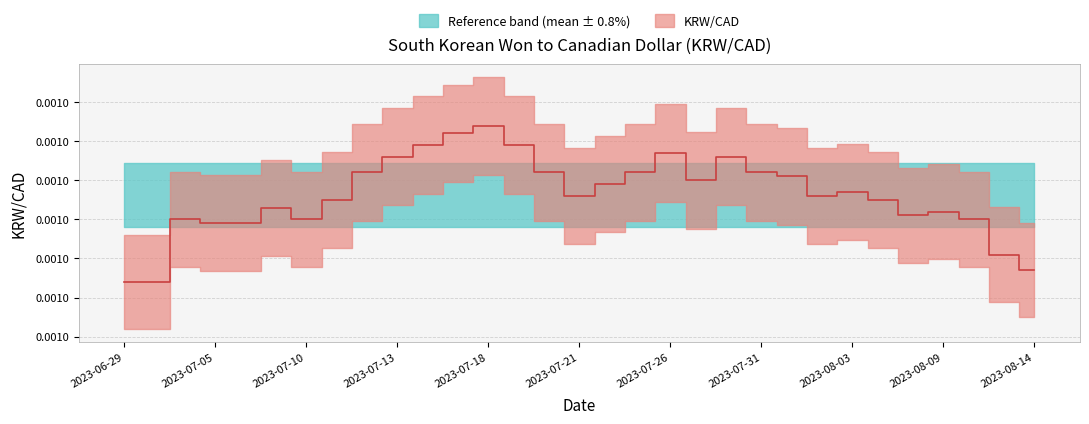

Rank the categories by value from highest to lowest.

2023-07-18, 2023-07-17, 2023-07-14, 2023-07-19, 2023-07-26, 2023-07-13, 2023-07-28, 2023-07-12, 2023-07-20, 2023-07-25, 2023-07-31, 2023-08-01, 2023-07-27, 2023-07-24, 2023-08-03, 2023-07-21, 2023-08-02, 2023-07-11, 2023-08-04, 2023-07-07, 2023-08-09, 2023-08-08, 2023-07-04, 2023-07-10, 2023-08-10, 2023-07-05, 2023-07-06, 2023-08-11, 2023-08-14, 2023-06-29, 2023-06-30